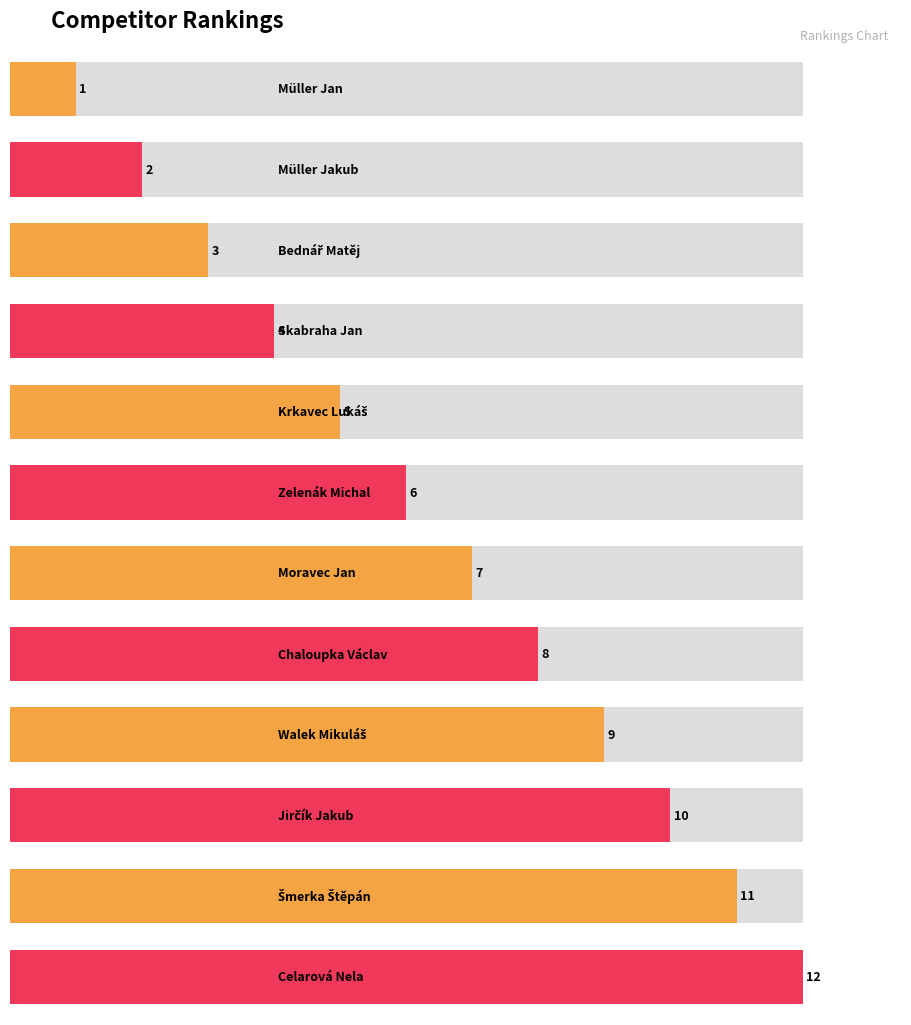

Rank the categories by value from highest to lowest.

Celarová Nela, Šmerka Štěpán, Jirčík Jakub, Walek Mikuláš, Chaloupka Václav, Moravec Jan, Zelenák Michal, Krkavec Lukáš, Skabraha Jan, Bednář Matěj, Müller Jakub, Müller Jan